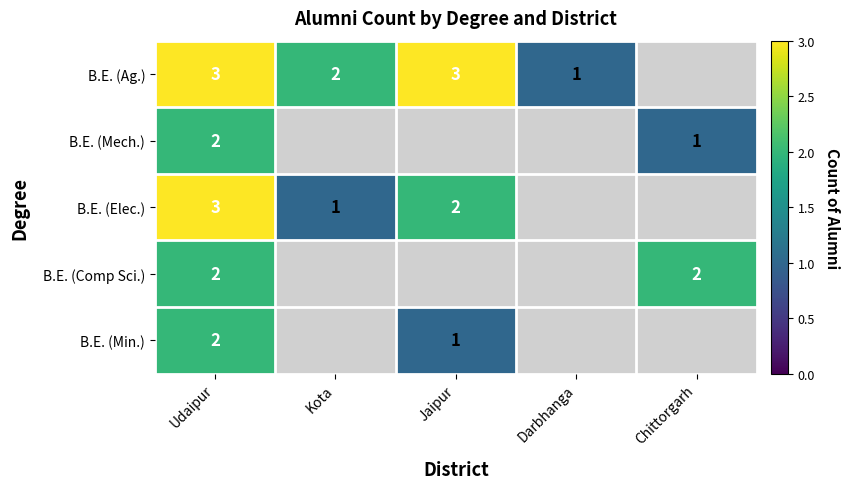

Is the value of B.E. (Mech.) at Udaipur greater than the value of B.E. (Elec.) at Kota?

Yes